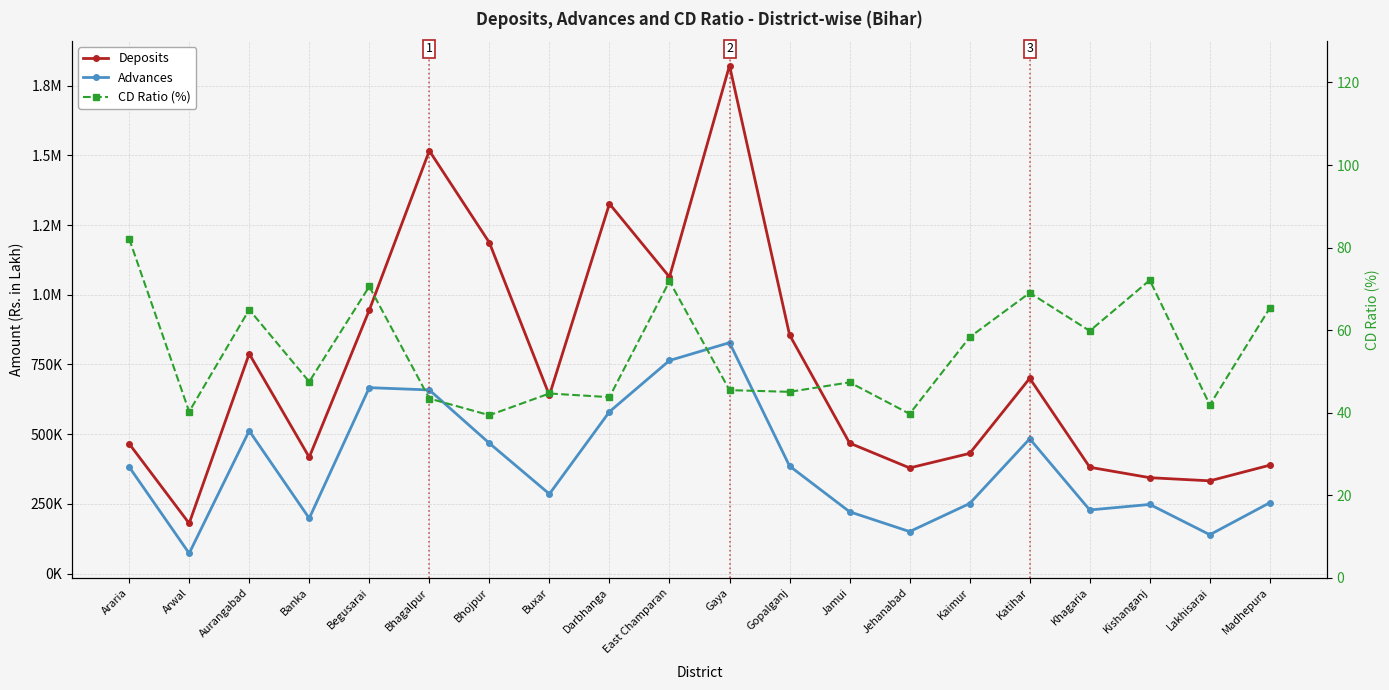

Between Kaimur and Begusarai, which is larger?

Begusarai